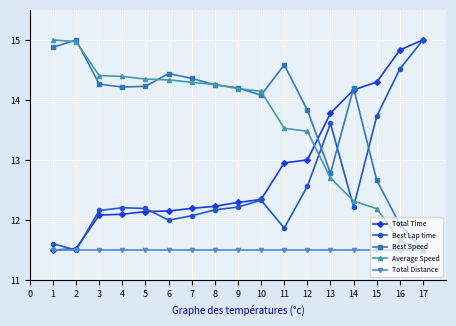

What is the difference between the maximum and minimum values in the Average Speed series?

3.5